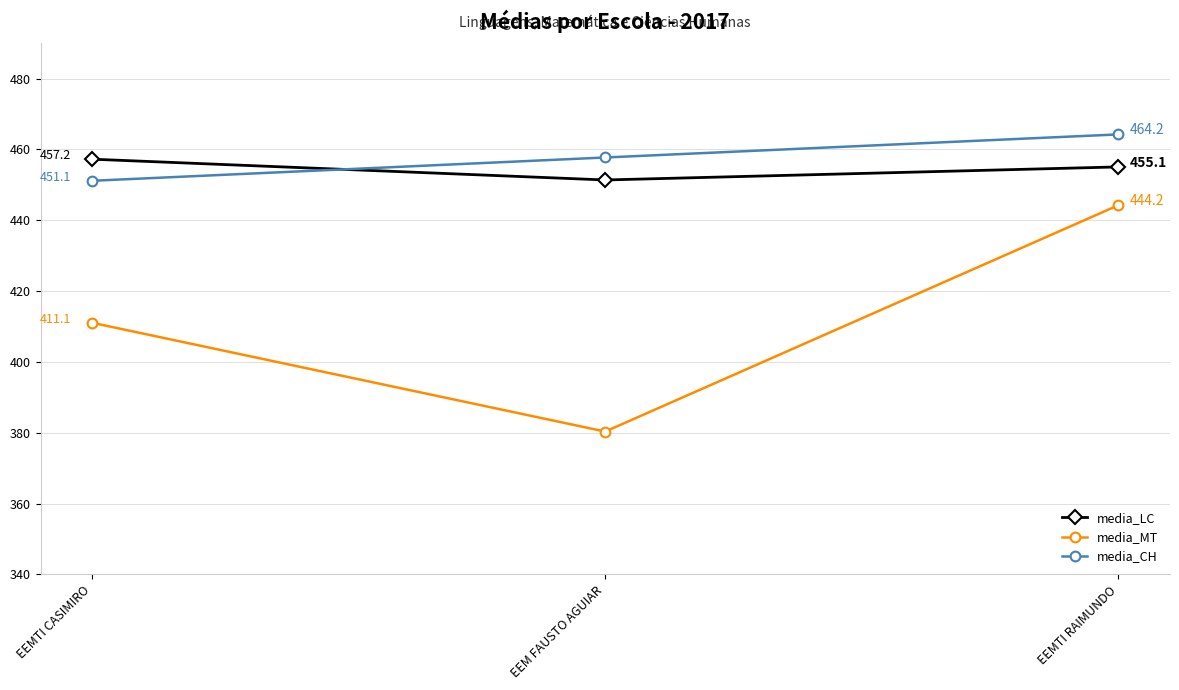

Between EEM FAUSTO AGUIAR and EEMTI RAIMUNDO, which series saw the biggest shift?

media_MT